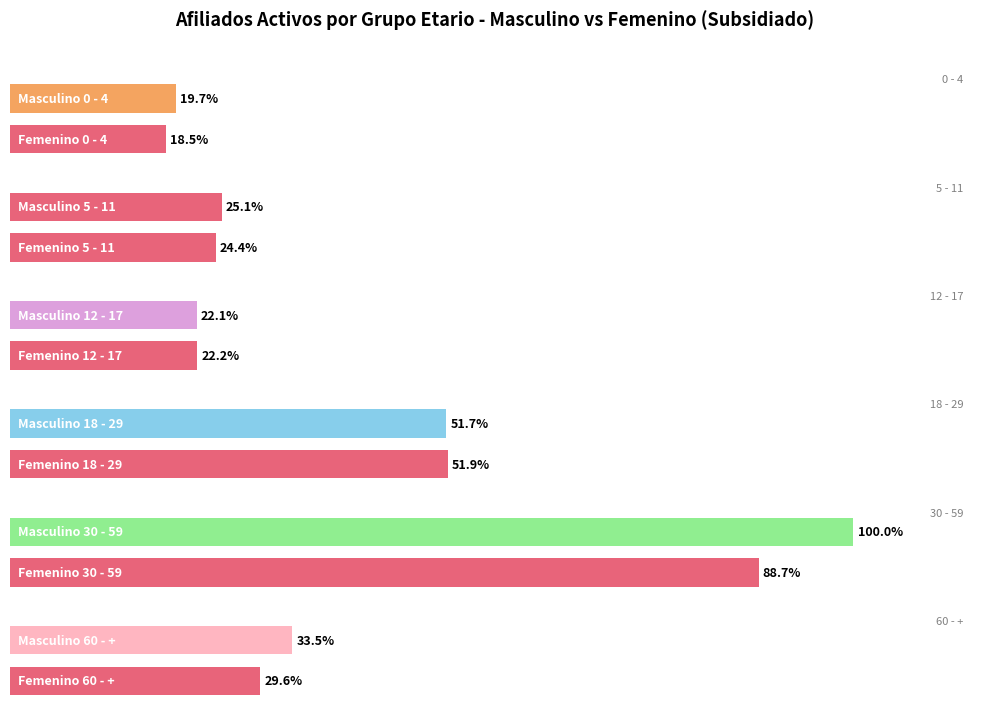

Is it true that 5 - 11 M equals 225 at 2?

False